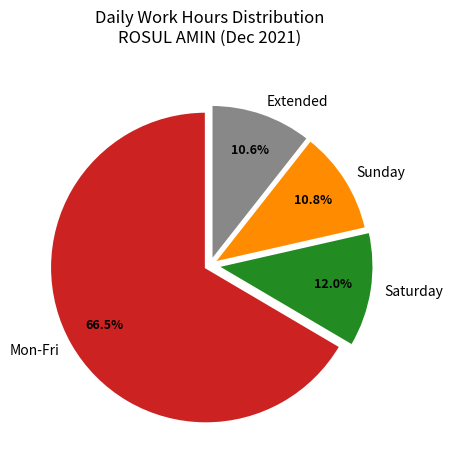

Approximately how many times larger is the value at Mon-Fri compared to Extended?

6.3